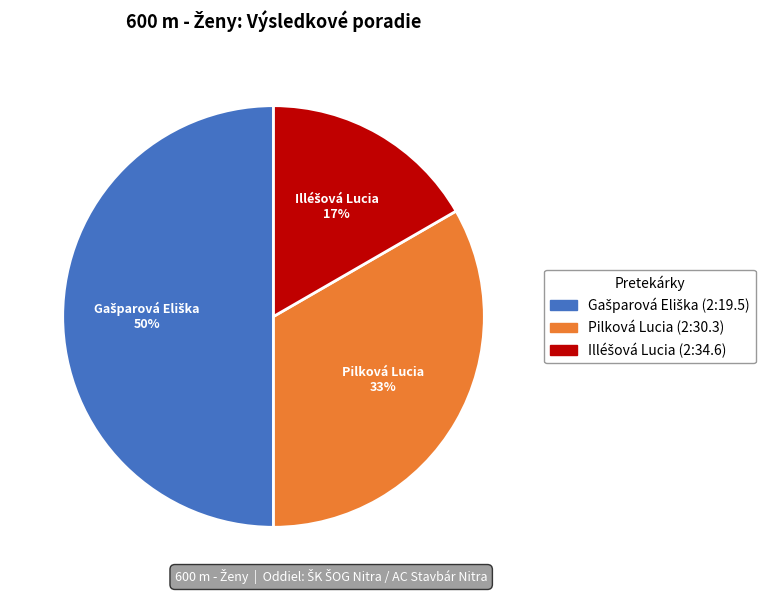

To the nearest percent, what is the average slice percentage?

33%